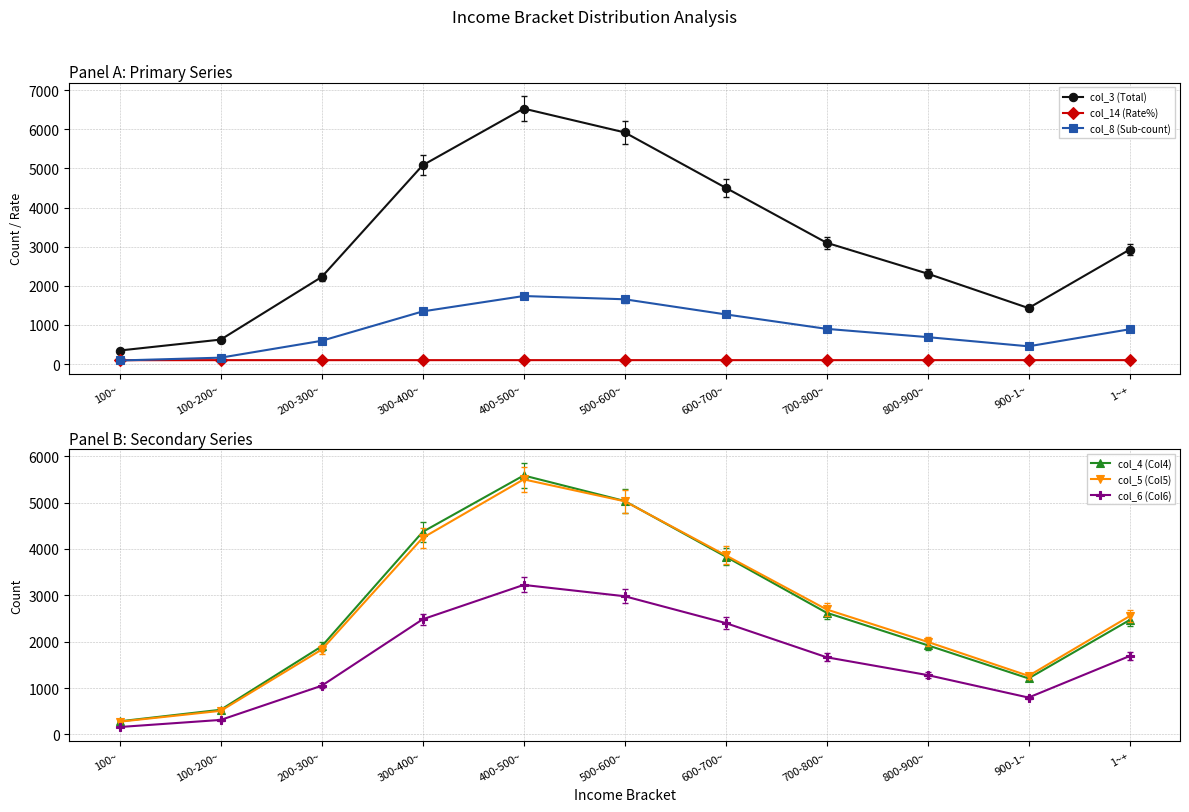

How many lines are shown in the chart?

6